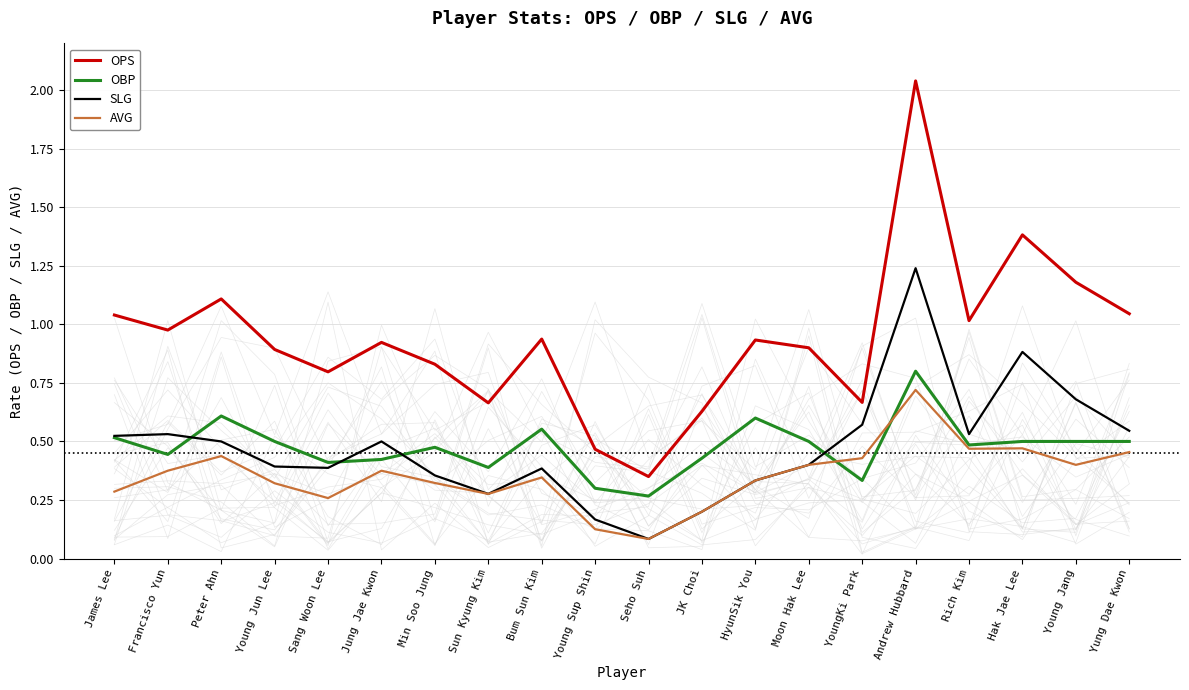

Read the SLG value at HyunSik You.

0.3